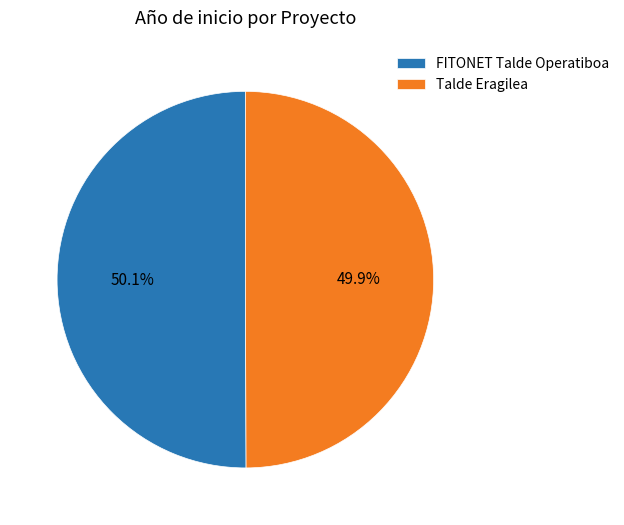

What is the ratio of the value at FITONET Talde Operatiboa to the value at Talde Eragilea?

1.0